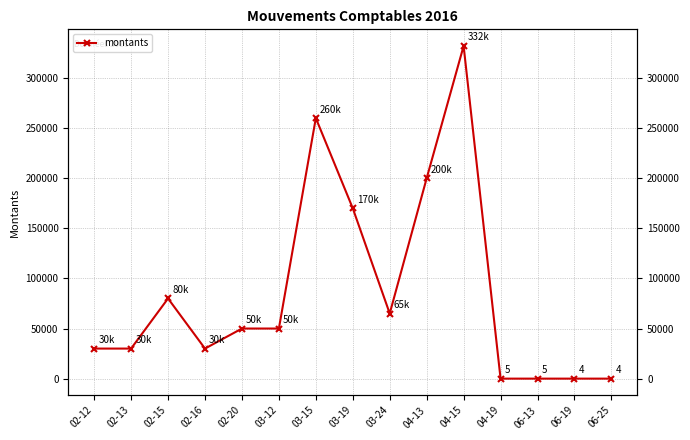

Does the chart display data point markers on the line(s)?

Yes